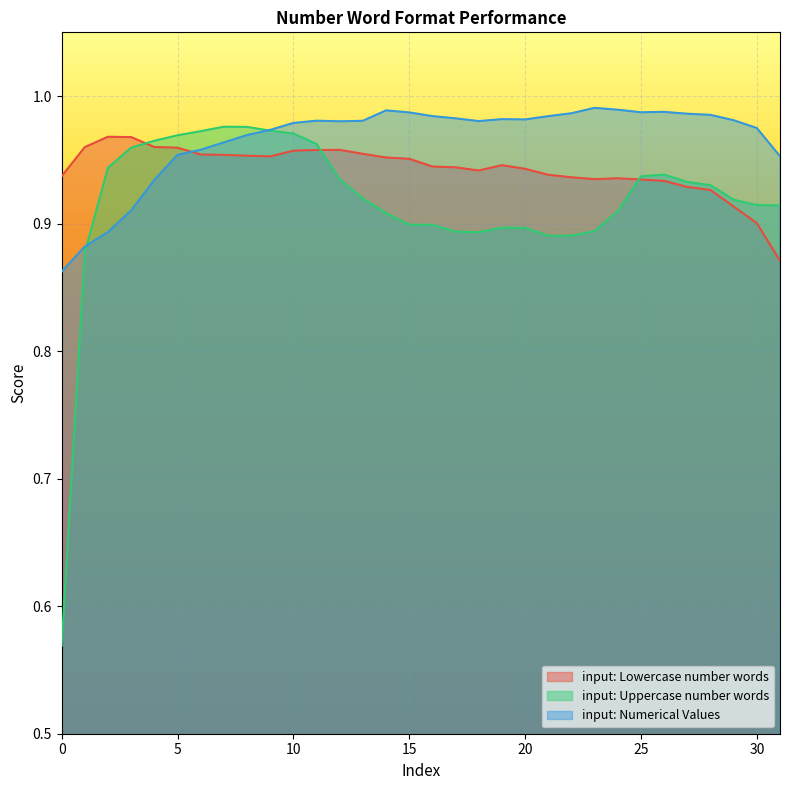

How many times do input: Uppercase number words and input: Lowercase number words cross each other?

3